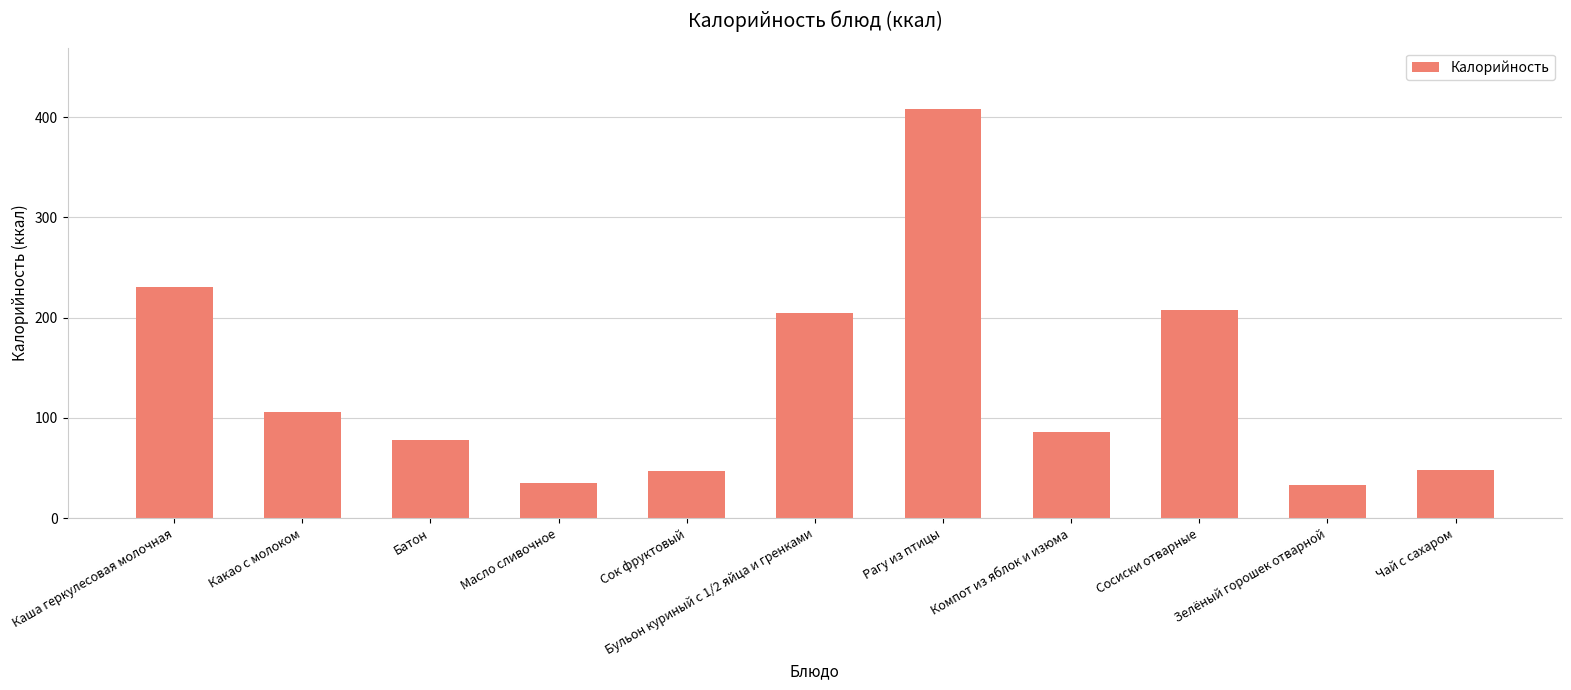

The chart shows a value of 106 at Какао с молоком. True or false?

True